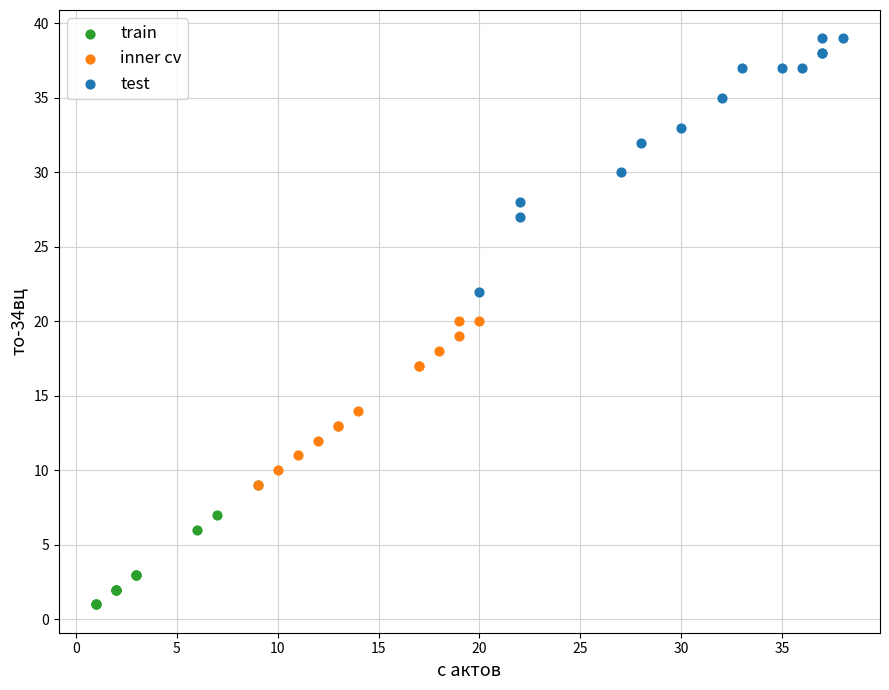

Which series has the widest spread of Y values?

test